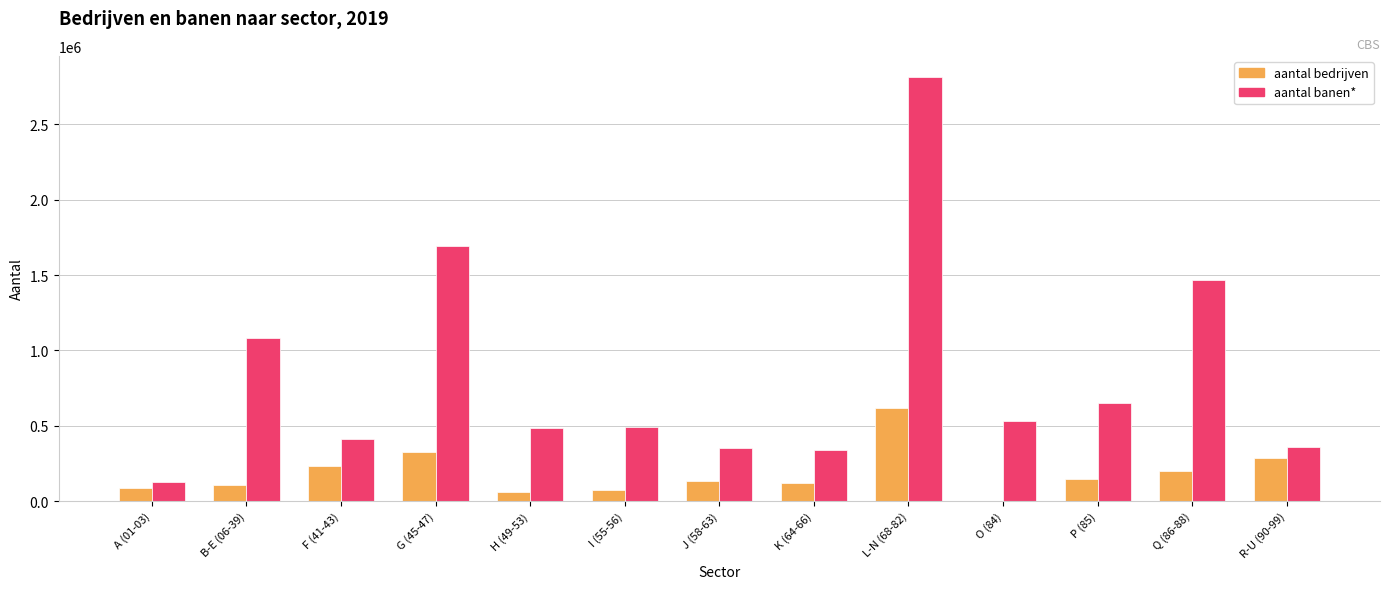

Does the chart contain stacked bars?

No